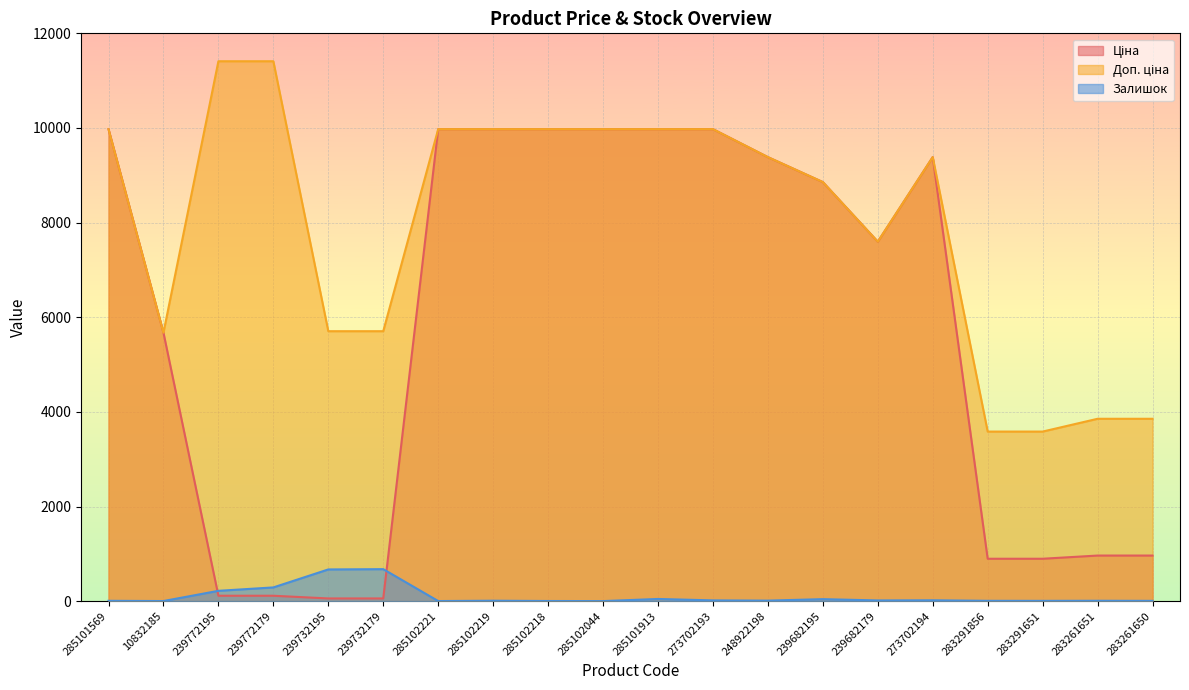

At which category is the sum across all series the highest?

285101913